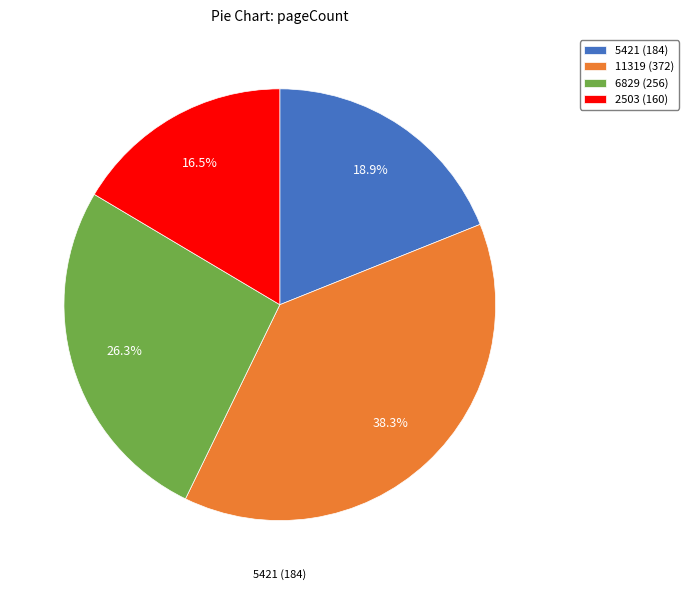

Which slice is the largest?

11319 (372)